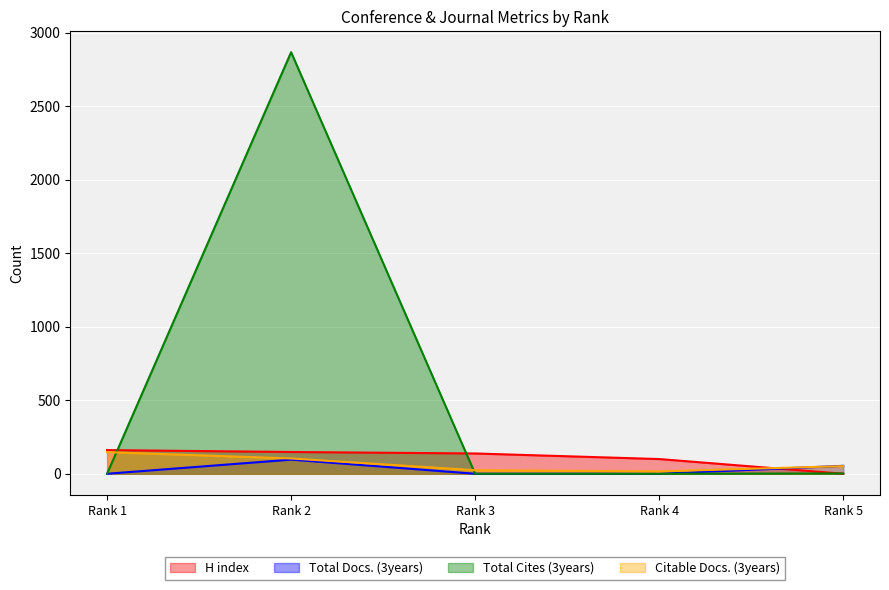

True or false: Citable Docs. (3years) has more than 0 points higher than both neighbors.

False